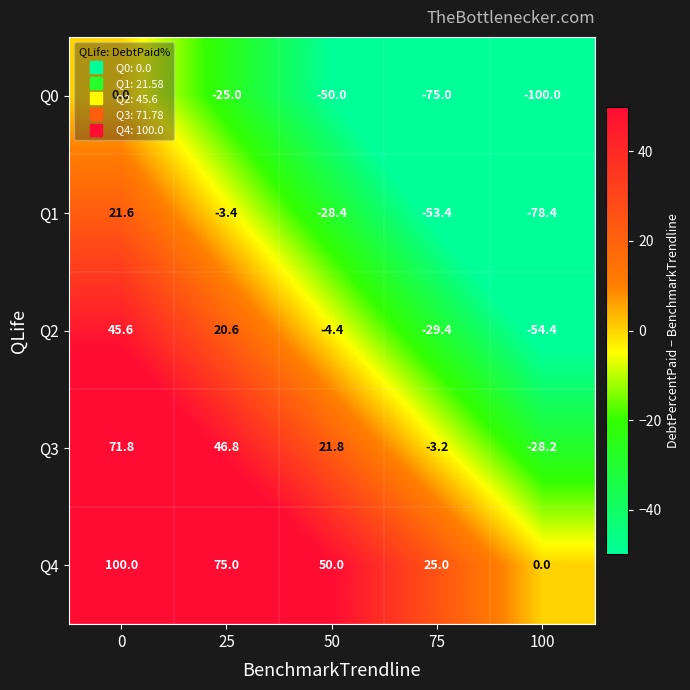

The value of Q4 at 100 is 47.5. True or false?

False